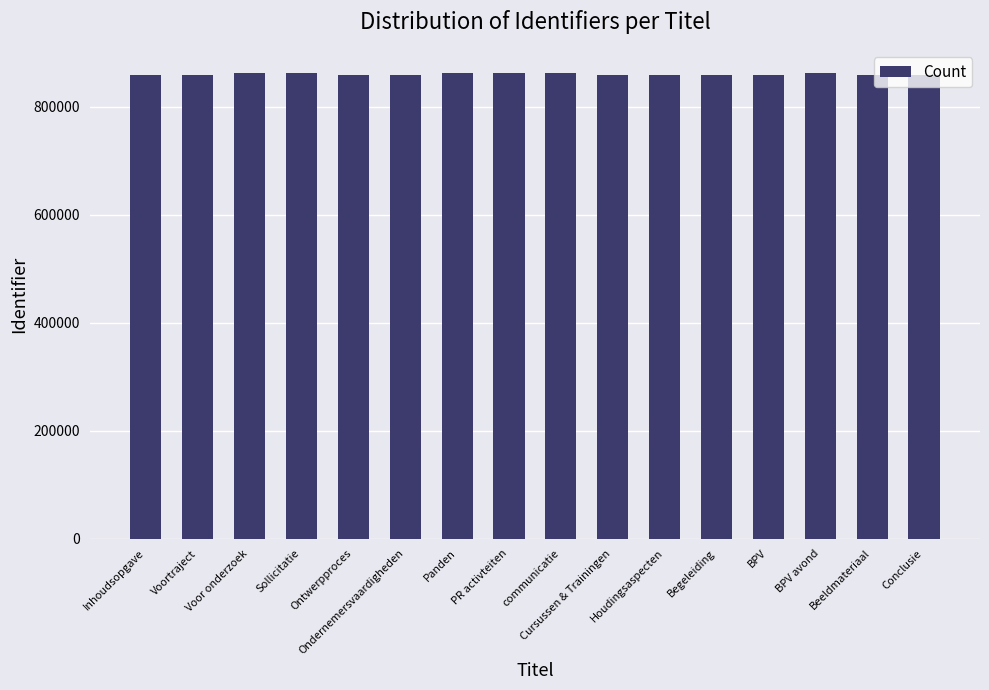

What is the greatest value displayed?

862764